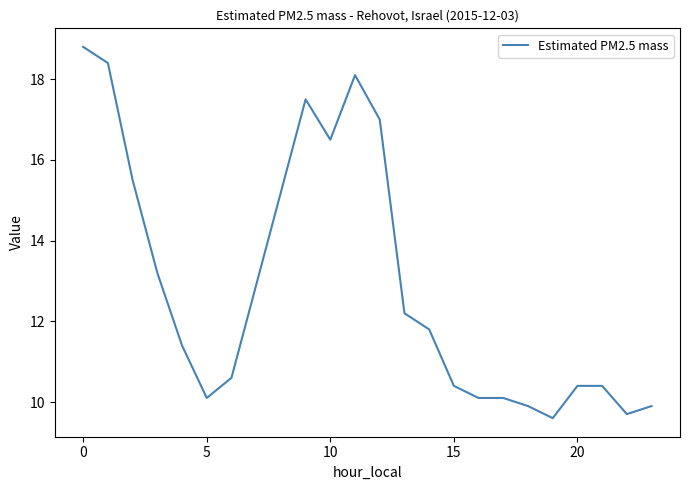

What is the greatest value displayed?

18.8